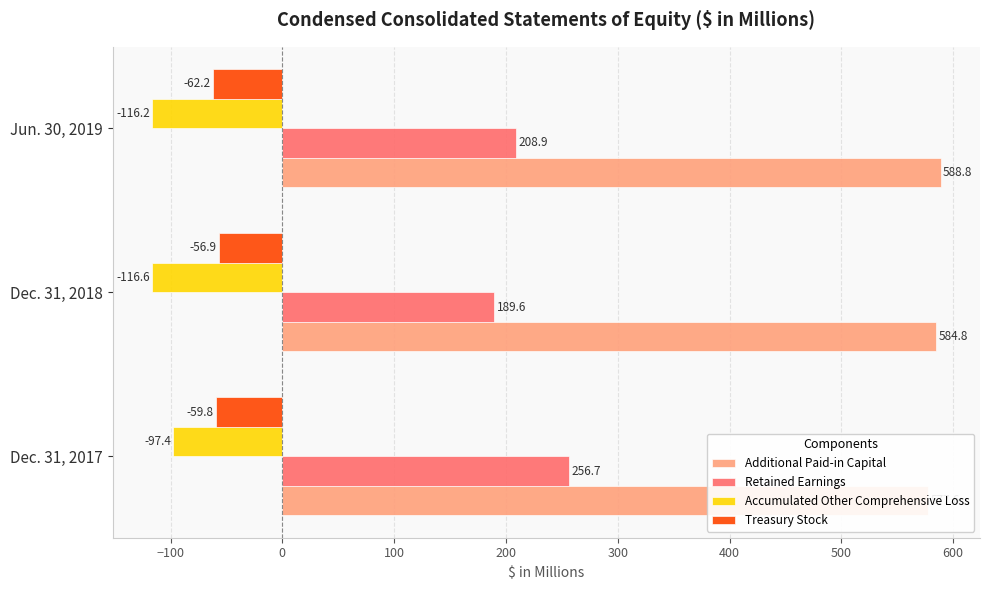

What is the difference between the second highest and minimum values in the Additional Paid-in Capital series?

7.2